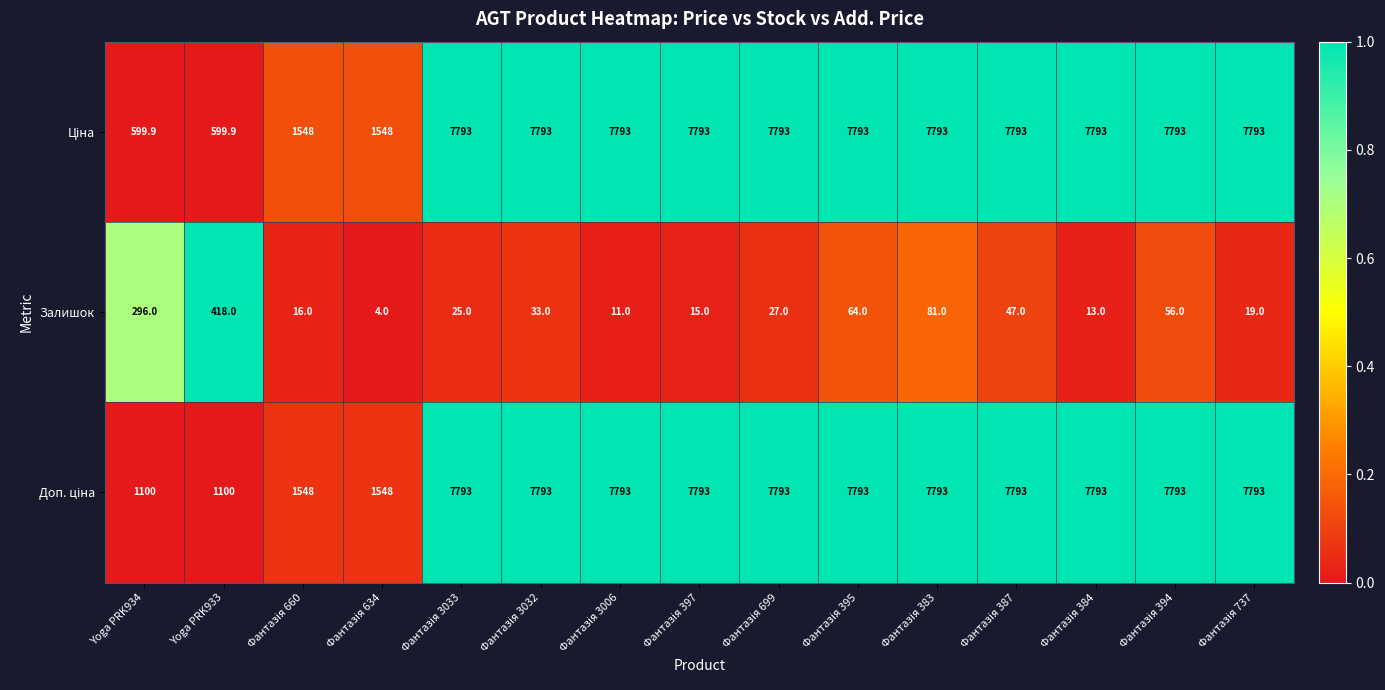

What is the average value of the Залишок series?

75.0